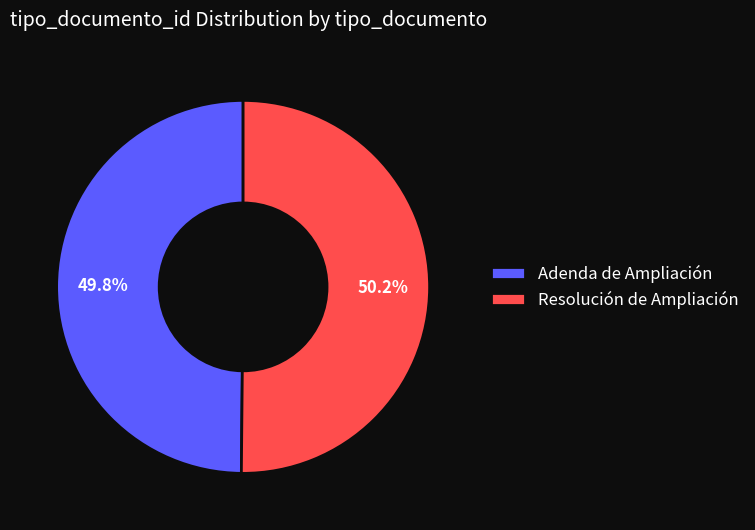

Is the sum of Resolución de Ampliación and Adenda de Ampliación greater than half?

Yes